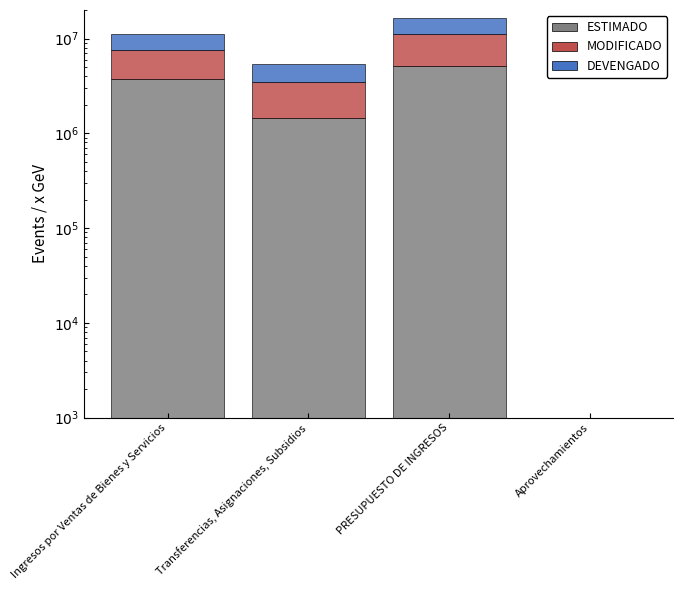

Reading left to right, extract all data points from this chart.

ESTIMADO: Ingresos por Ventas de Bienes y Servicios=3731427.5	Transferencias, Asignaciones, Subsidios=1452903.8	PRESUPUESTO DE INGRESOS=5184331.2	Aprovechamientos=0.0
MODIFICADO: Ingresos por Ventas de Bienes y Servicios=3871427.5	Transferencias, Asignaciones, Subsidios=2015887.7	PRESUPUESTO DE INGRESOS=5887315.2	Aprovechamientos=0.0
DEVENGADO: Ingresos por Ventas de Bienes y Servicios=3551604.0	Transferencias, Asignaciones, Subsidios=1952203.7	PRESUPUESTO DE INGRESOS=5503807.7	Aprovechamientos=0.0